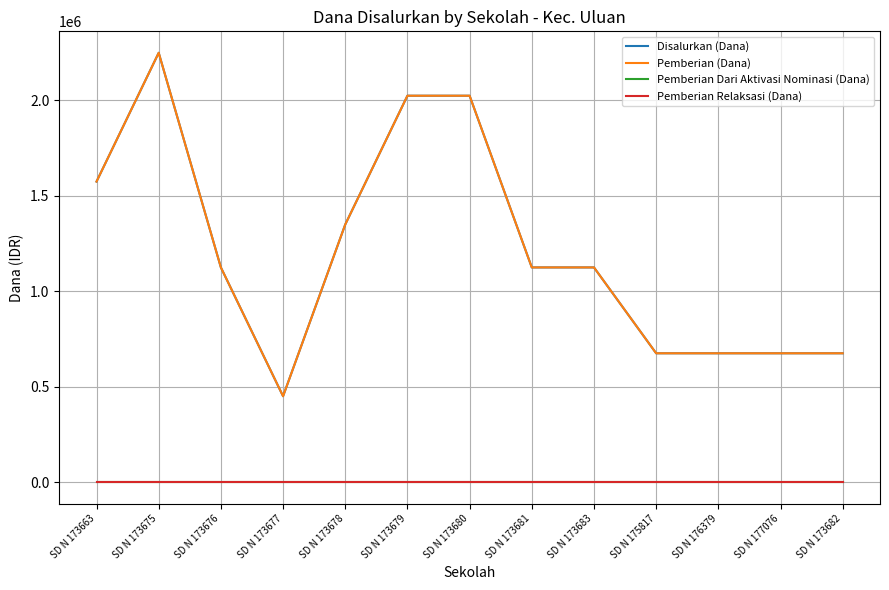

Reading left to right, extract all data points from this chart.

Disalurkan (Dana): SD N 173663=1575000	SD N 173675=2250000	SD N 173676=1125000	SD N 173677=450000	SD N 173678=1350000	SD N 173679=2025000	SD N 173680=2025000	SD N 173681=1125000	SD N 173683=1125000	SD N 175817=675000	SD N 176379=675000	SD N 177076=675000	SD N 173682=675000
Pemberian (Dana): SD N 173663=1575000	SD N 173675=2250000	SD N 173676=1125000	SD N 173677=450000	SD N 173678=1350000	SD N 173679=2025000	SD N 173680=2025000	SD N 173681=1125000	SD N 173683=1125000	SD N 175817=675000	SD N 176379=675000	SD N 177076=675000	SD N 173682=675000
Pemberian Dari Aktivasi Nominasi (Dana): SD N 173663=0	SD N 173675=0	SD N 173676=0	SD N 173677=0	SD N 173678=0	SD N 173679=0	SD N 173680=0	SD N 173681=0	SD N 173683=0	SD N 175817=0	SD N 176379=0	SD N 177076=0	SD N 173682=0
Pemberian Relaksasi (Dana): SD N 173663=0	SD N 173675=0	SD N 173676=0	SD N 173677=0	SD N 173678=0	SD N 173679=0	SD N 173680=0	SD N 173681=0	SD N 173683=0	SD N 175817=0	SD N 176379=0	SD N 177076=0	SD N 173682=0